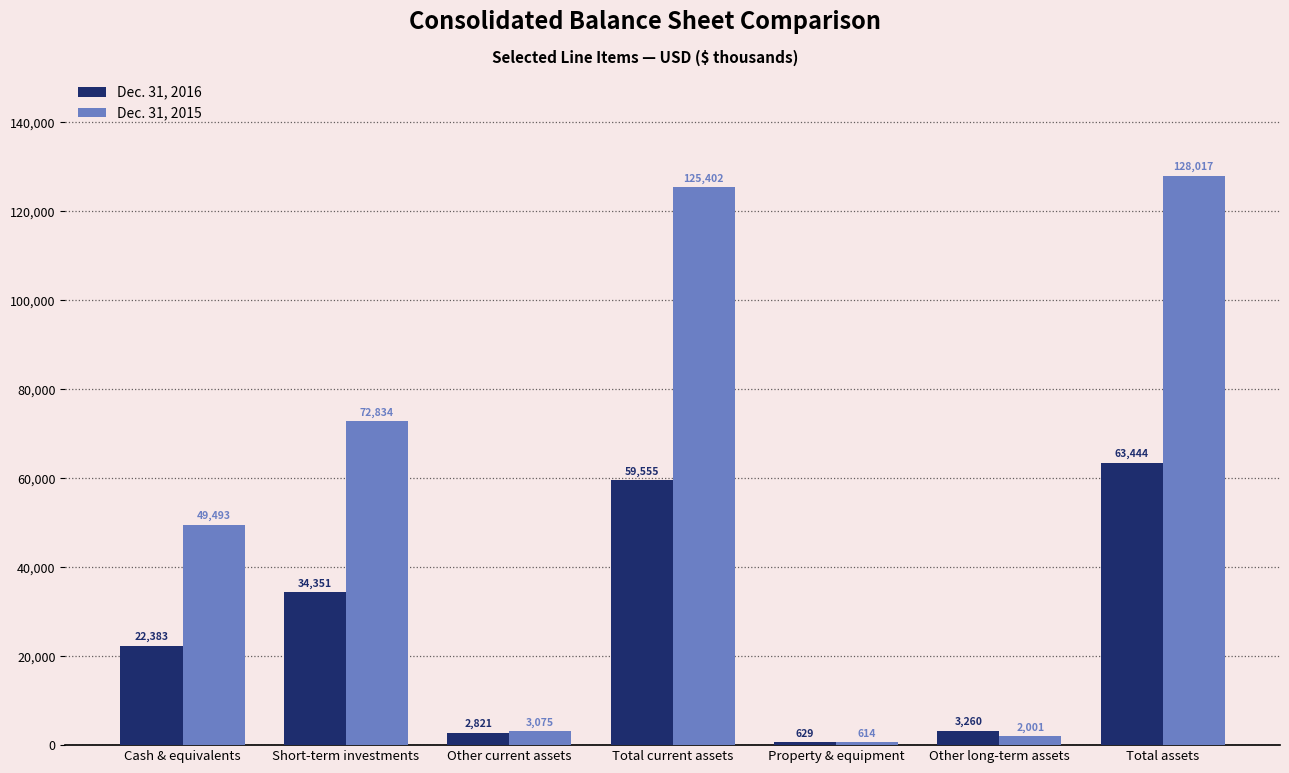

What is the label of the 6th bar from the right?

Short-term investments